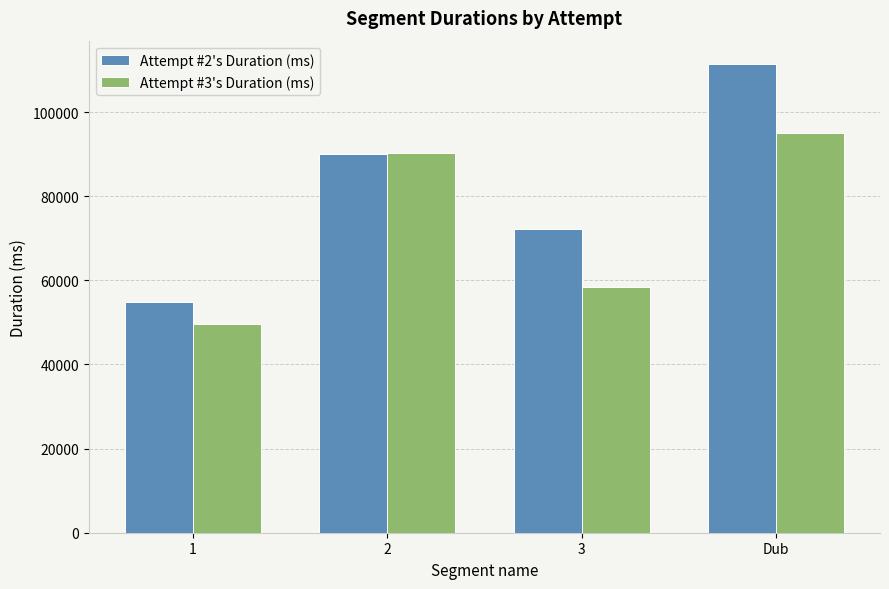

Is the value of Attempt #3's Duration (ms) at 2 greater than the value of Attempt #2's Duration (ms) at 1?

Yes